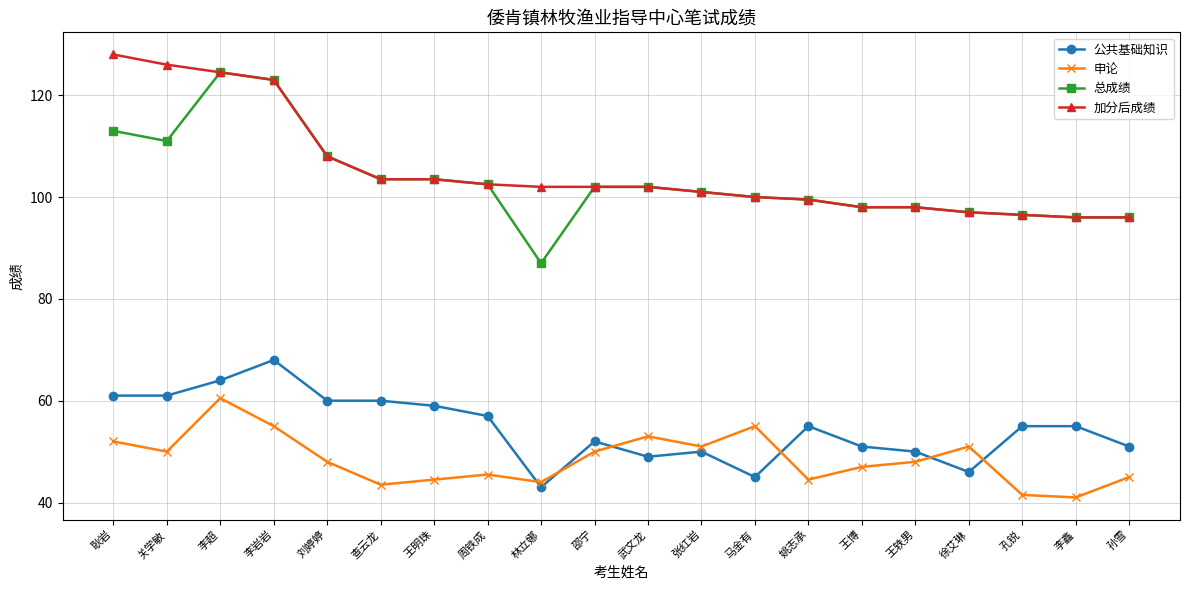

How many categories are shown in the chart?

20